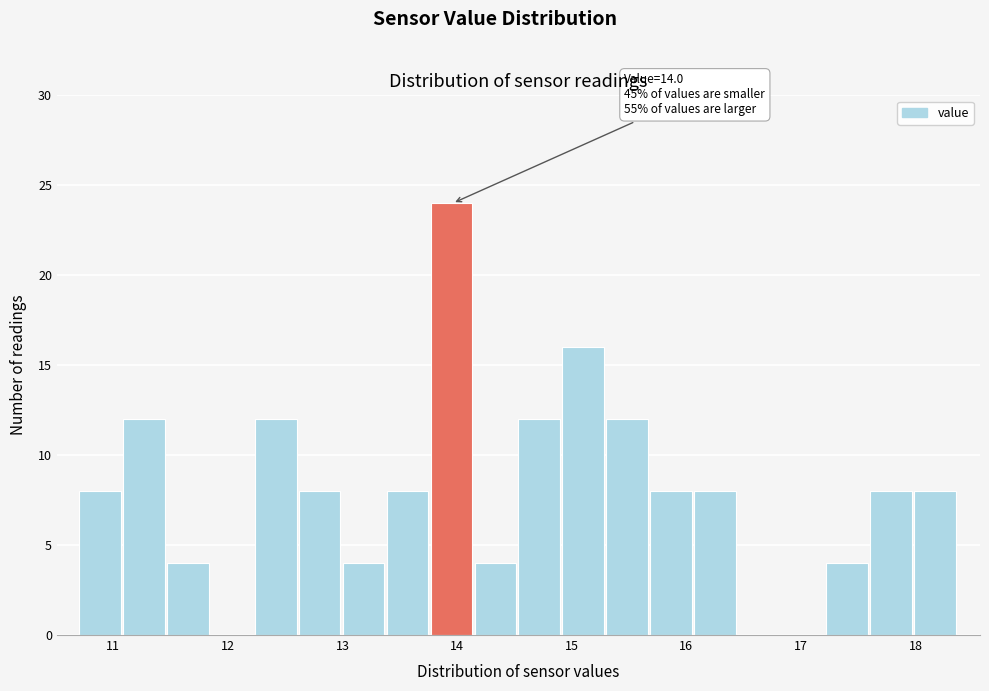

Read against the x-axis, roughly where is the centre of the tallest bar?

14.0